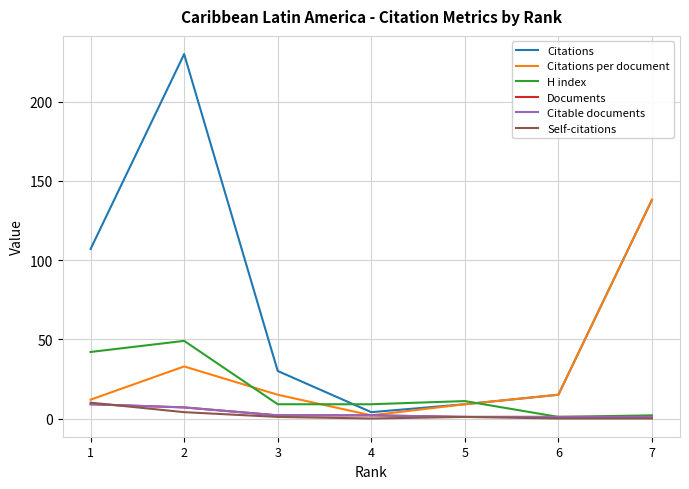

Rank the series at 1 from highest to lowest value.

Citations, H index, Citations per document, Self-citations, Documents, Citable documents